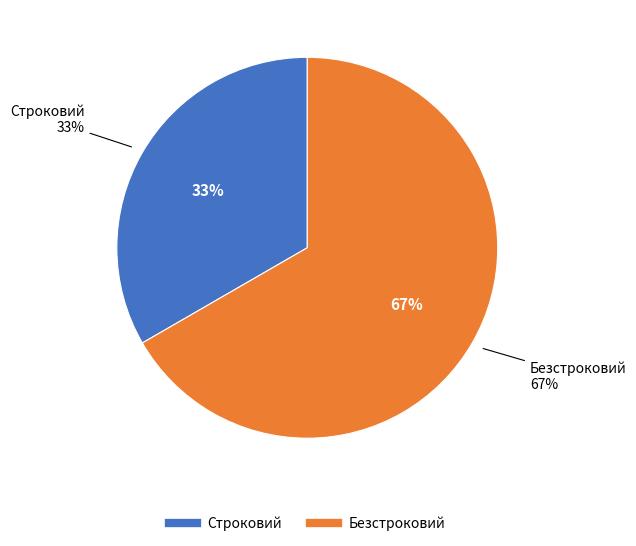

To the nearest percent, what percentage of the pie is Строковий?

33%